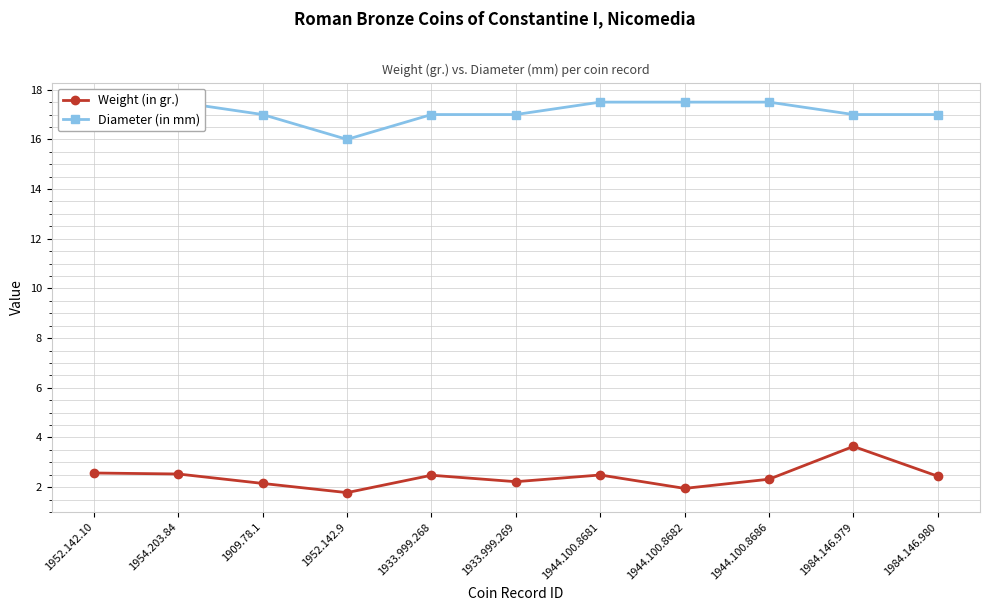

What is the label of the 11th point from the left?

1984.146.980